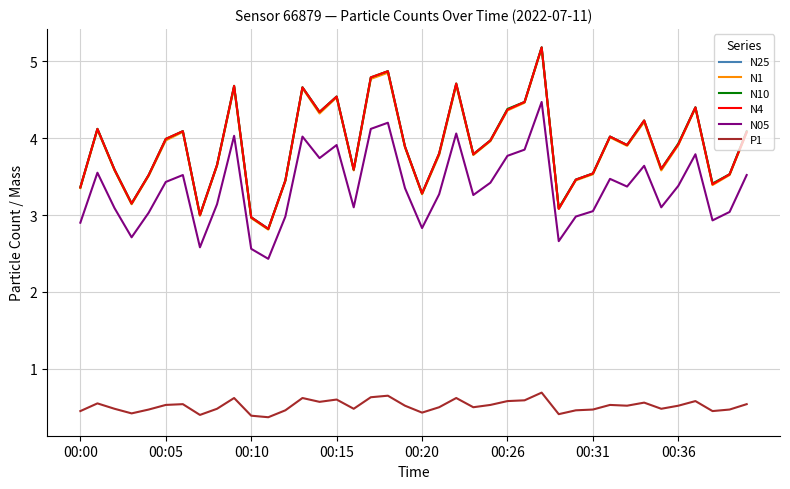

True or false: N05 and N25 cross at least once.

False